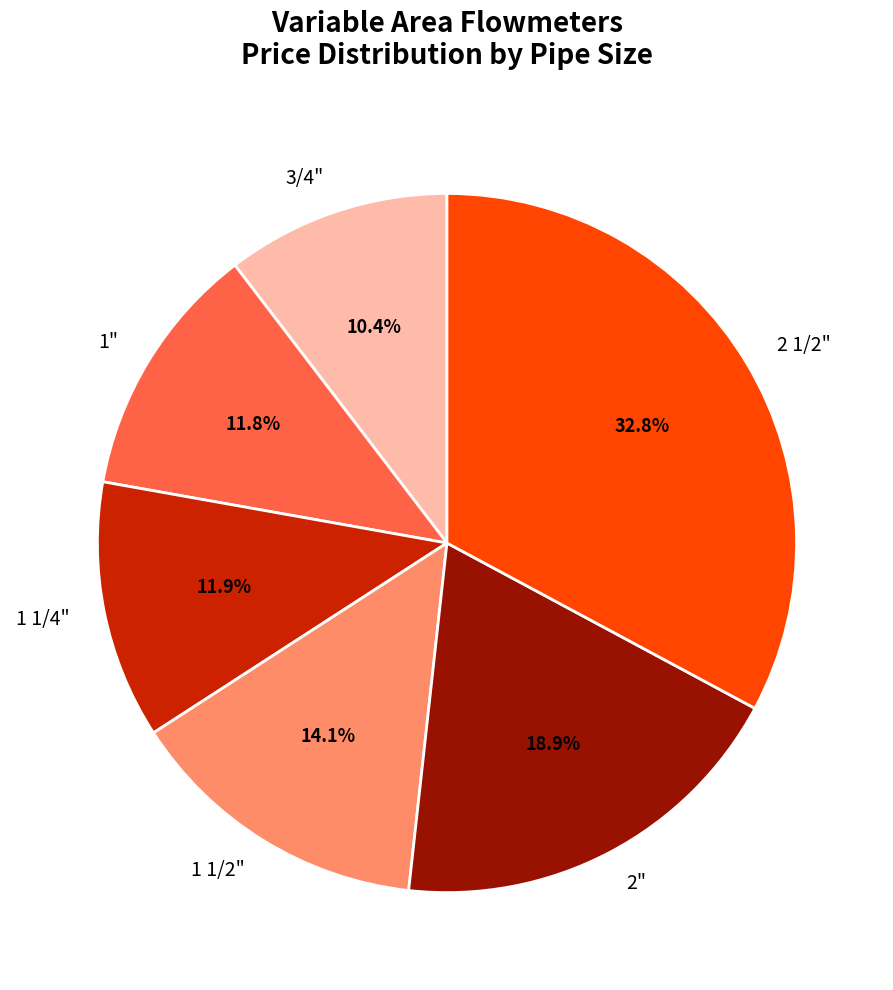

Which has a higher value, 3/4" or 1"?

1"